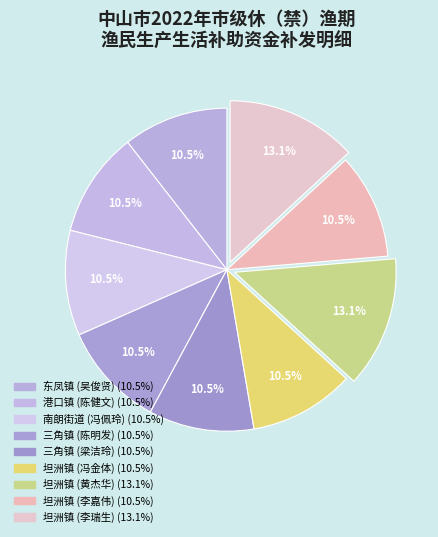

How much of the chart is everything except 坦洲镇 (李嘉伟)?

89.5%